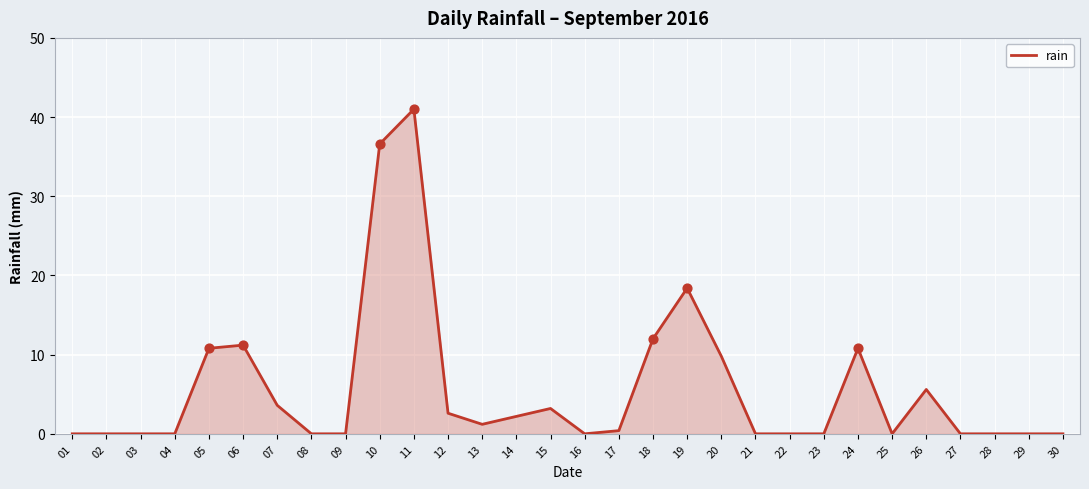

Which has a higher value, 26 or 14?

26